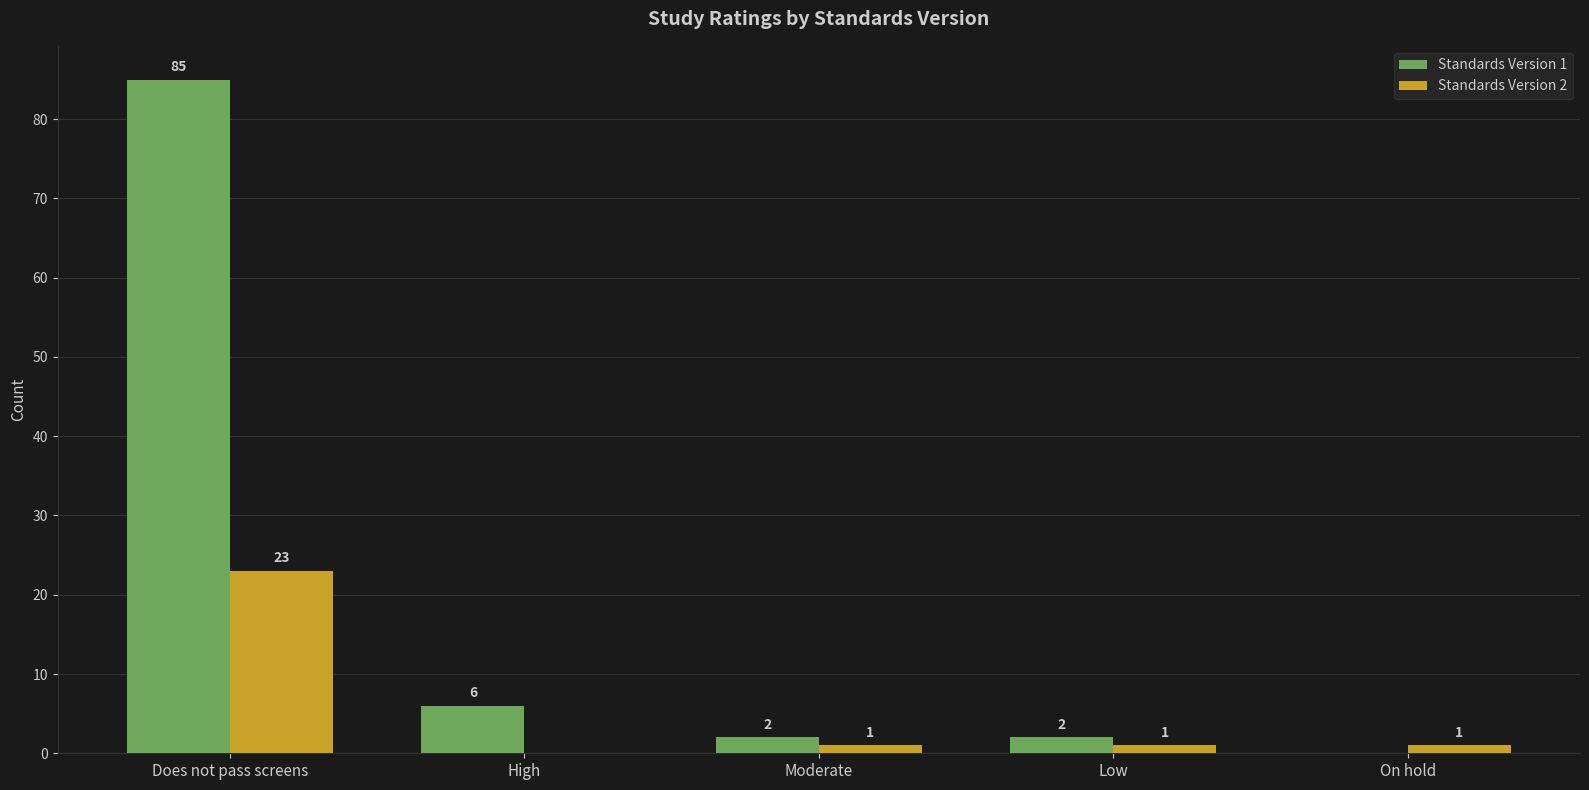

At which category is the sum across all series the highest?

Does not pass screens